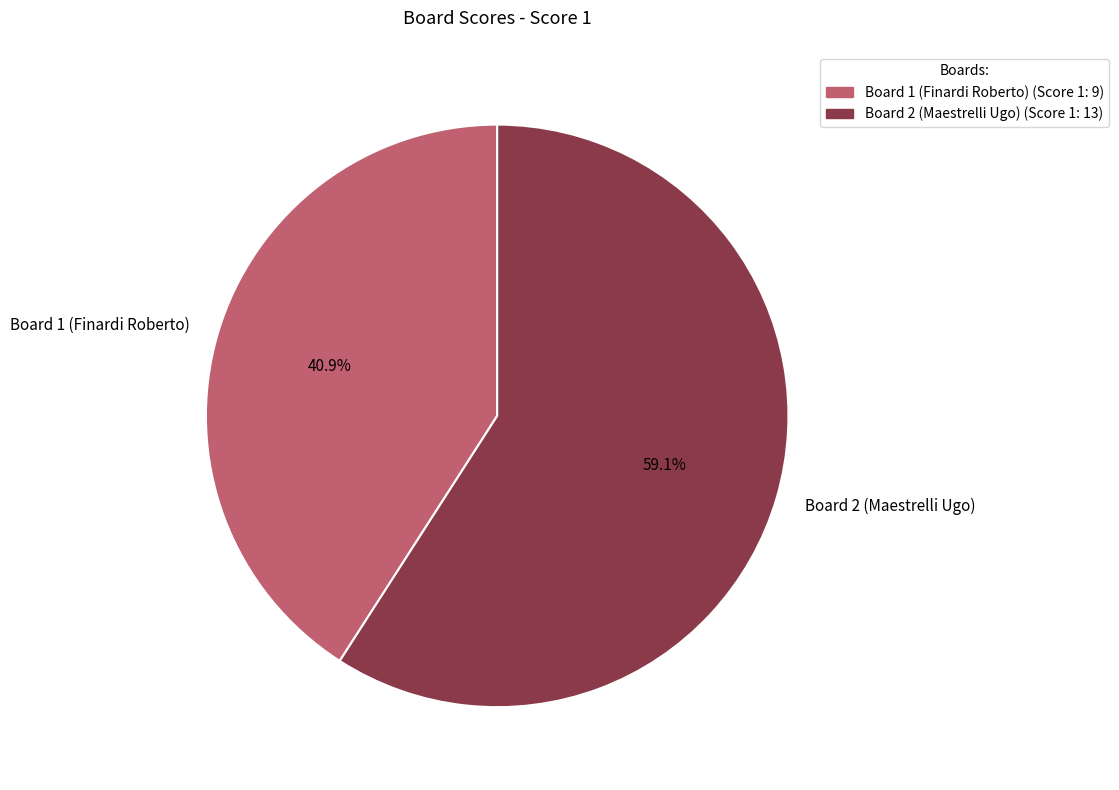

Count the number of slices in the pie.

2